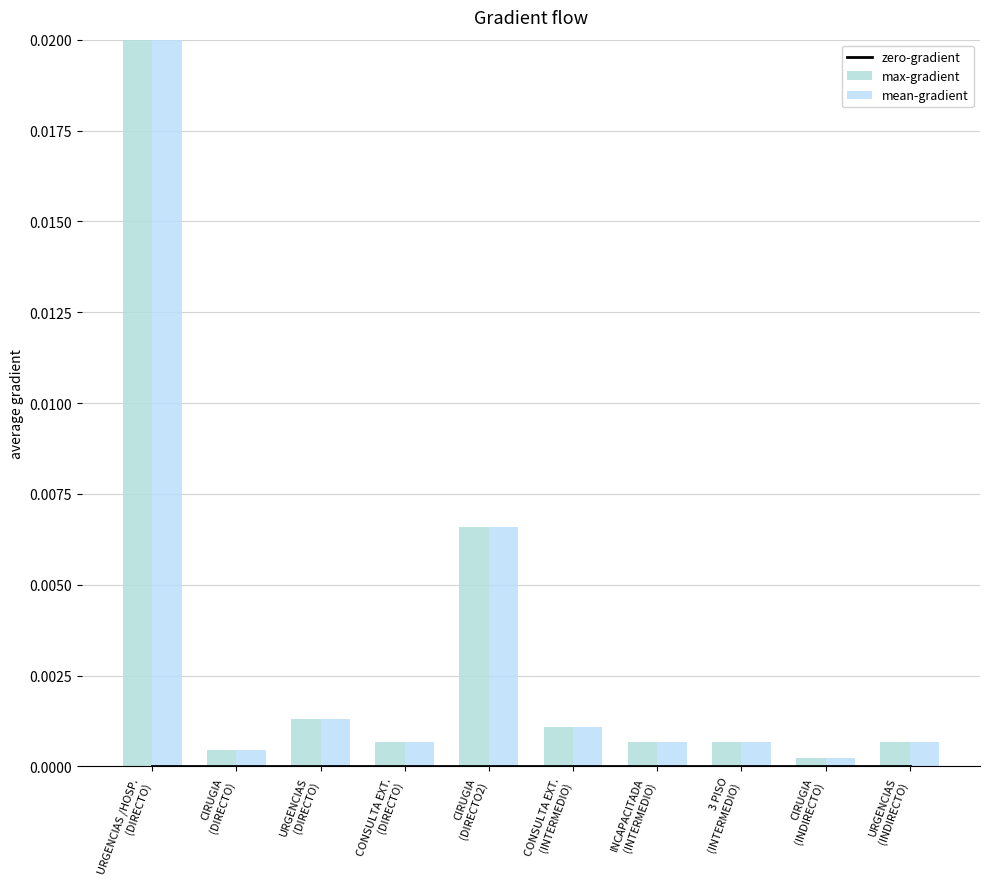

Rank the categories by zero-gradient value from lowest to highest.

URGENCIAS /HOSP.
(DIRECTO), CIRUGIA
(DIRECTO), URGENCIAS
(DIRECTO), CONSULTA EXT.
(DIRECTO), CIRUGIA
(DIRECTO2), CONSULTA EXT.
(INTERMEDIO), INCAPACITADA
(INTERMEDIO), 3 PISO
(INTERMEDIO), CIRUGIA
(INDIRECTO), URGENCIAS
(INDIRECTO)